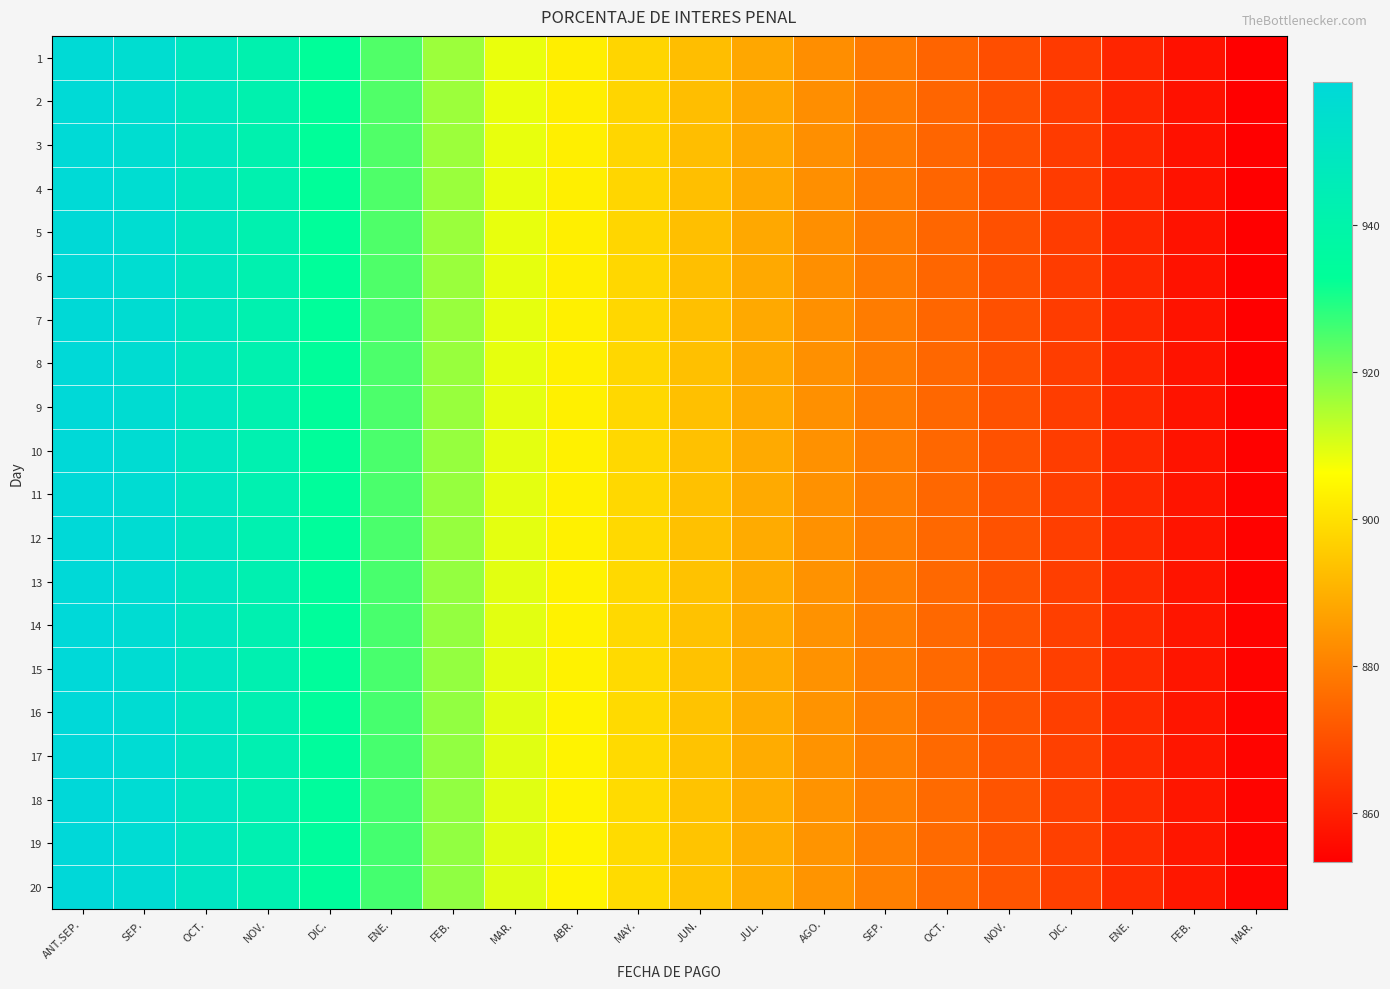

What is the smallest value displayed?

853.2